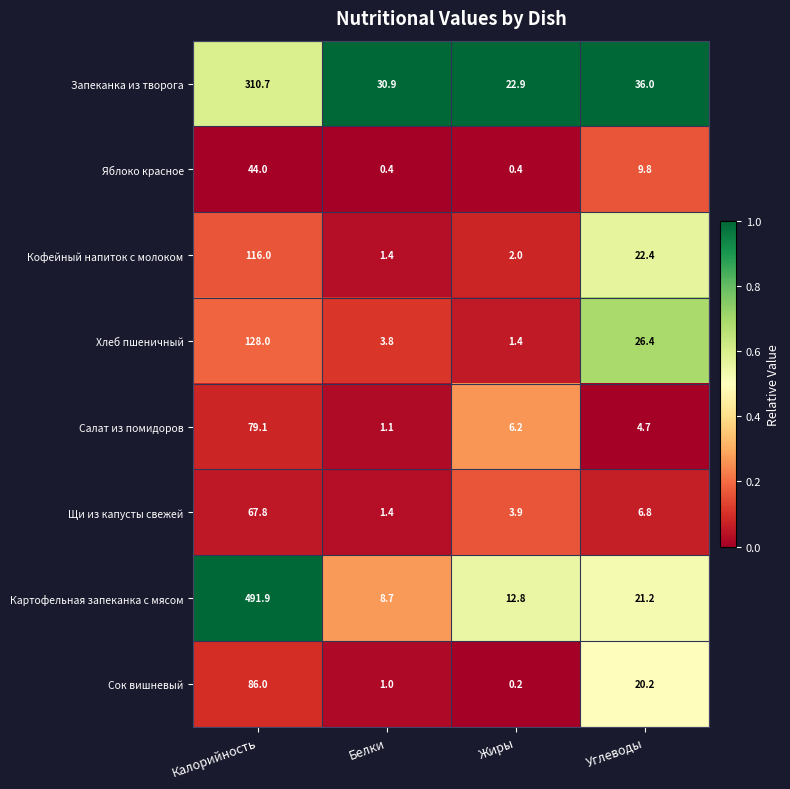

The Картофельная запеканка с мясом series shows 12.8 at Жиры. True or false?

True